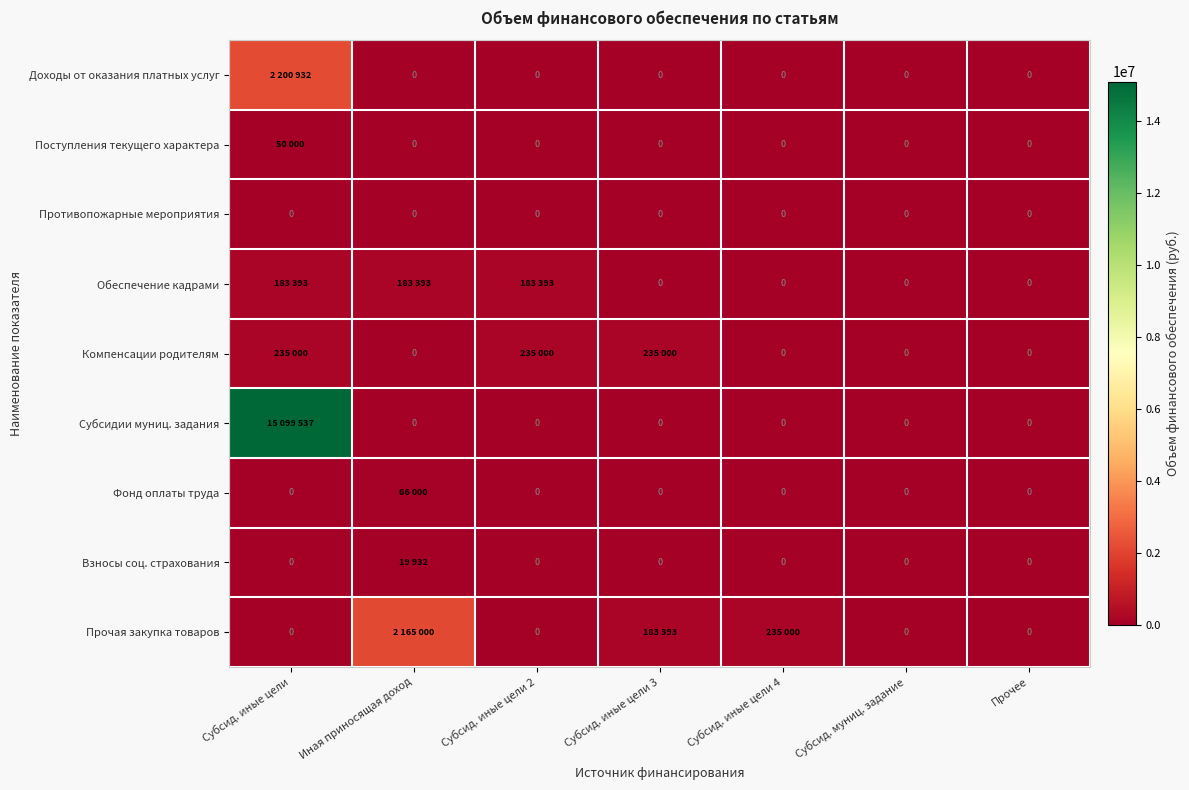

What is the spread (max minus min) of values at Субсид. иные цели 4?

235000